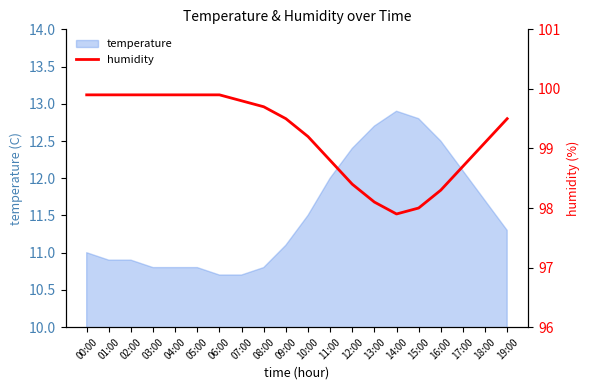

At which label does temperature reach its peak?

14:00